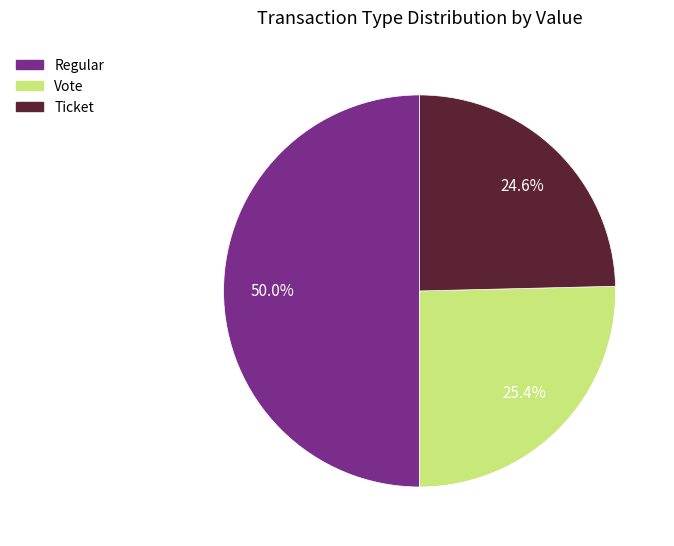

What is the largest slice in the pie chart?

Regular